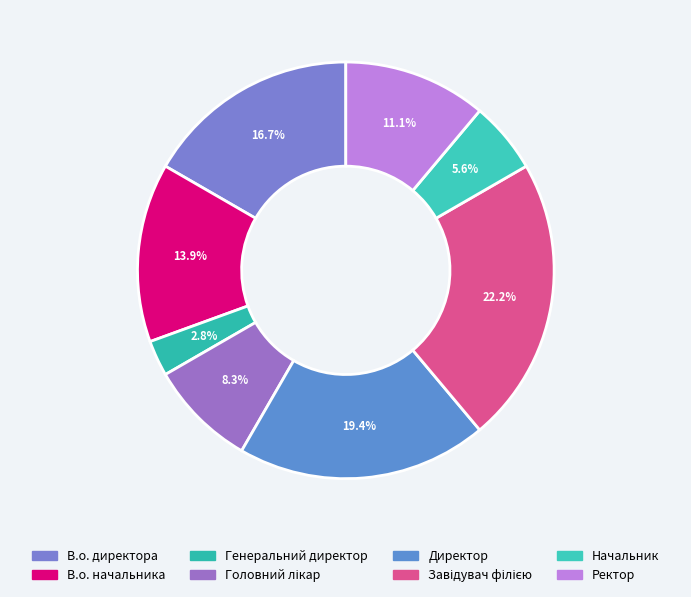

Is it true that В.о. начальника is 28% of the pie?

False